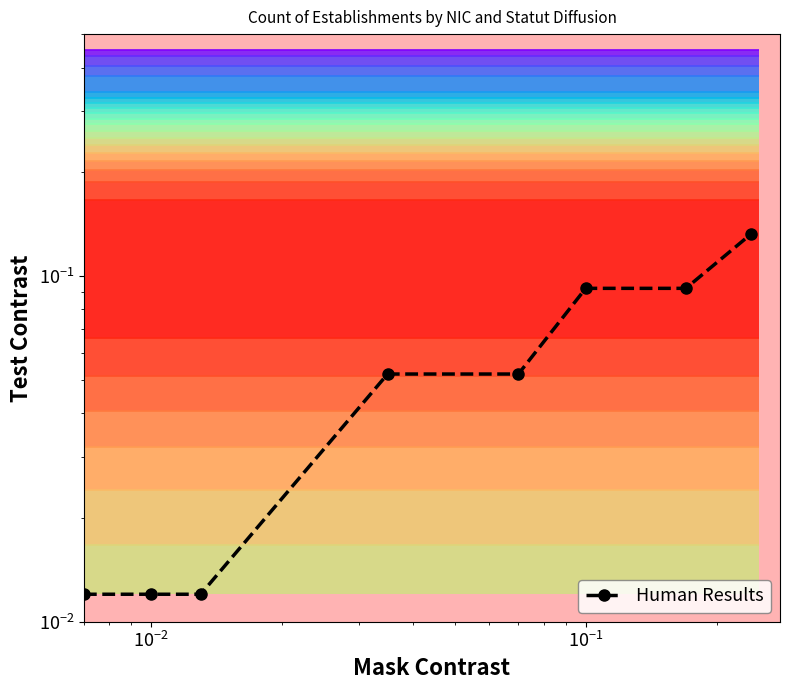

What is the sum of all values?

0.5